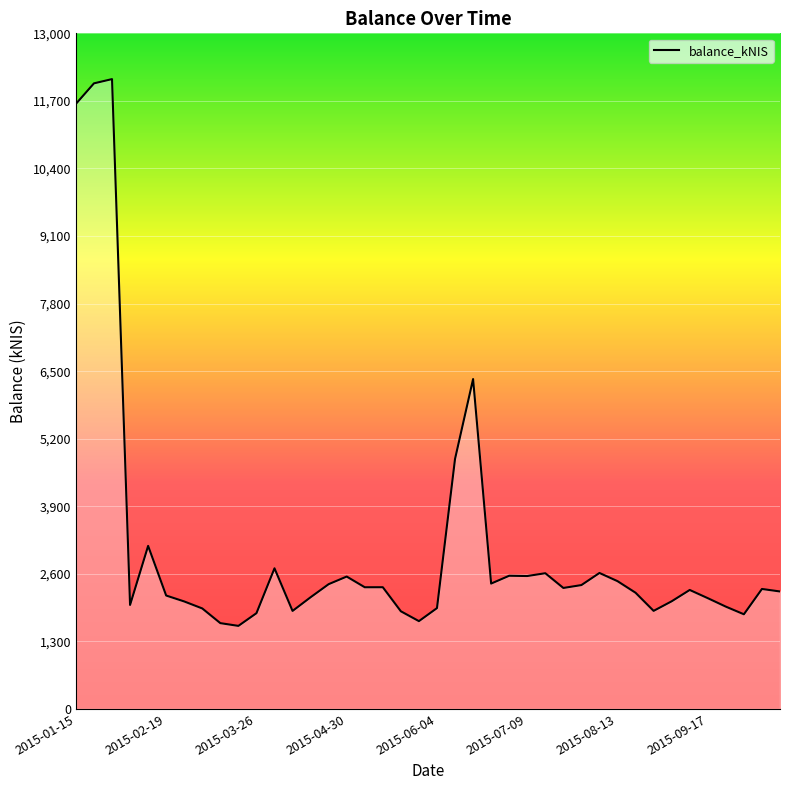

What is the smallest value displayed?

1598.3